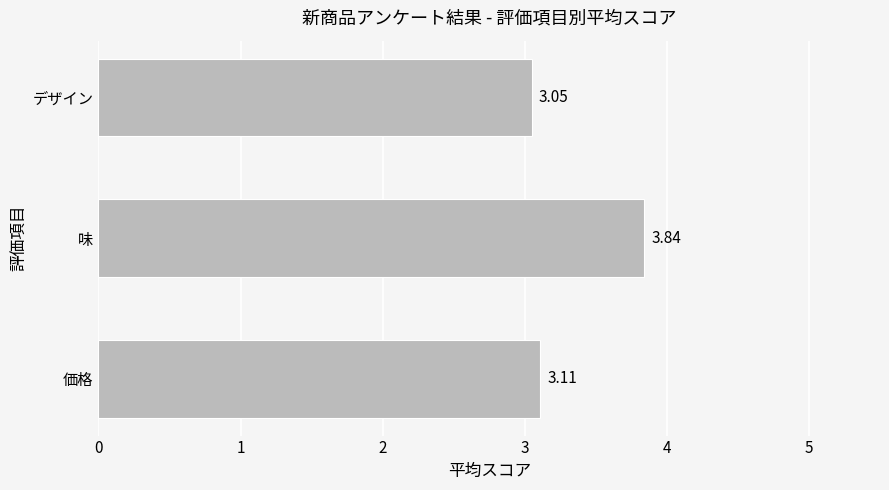

Rank the categories by value from highest to lowest.

味, 価格, デザイン